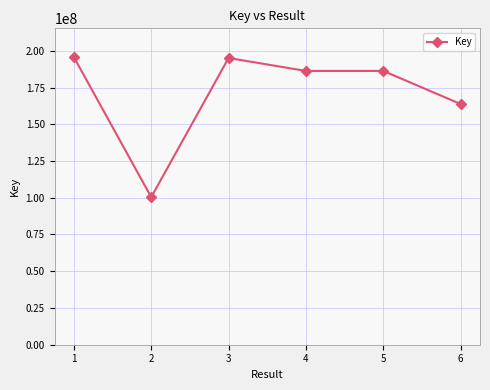

How many distinct data groups are displayed?

1